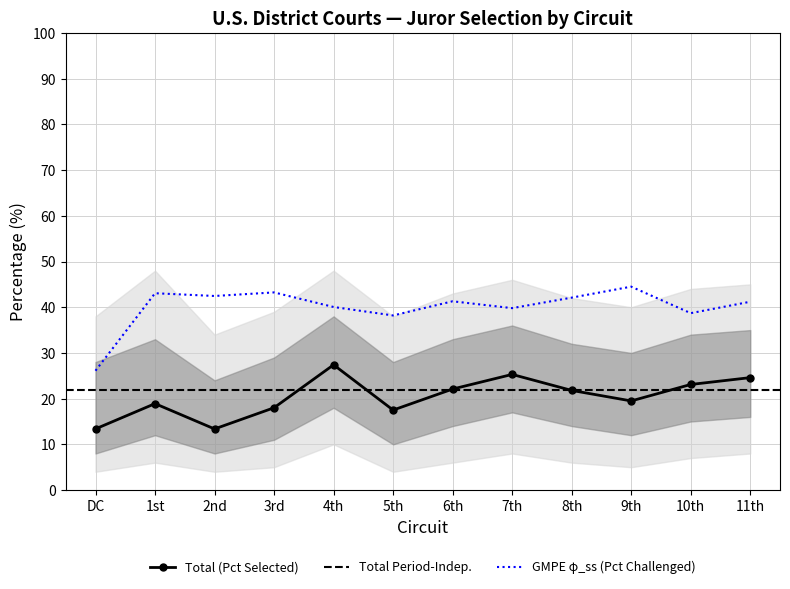

What is the label of the 8th point from the left?

7th